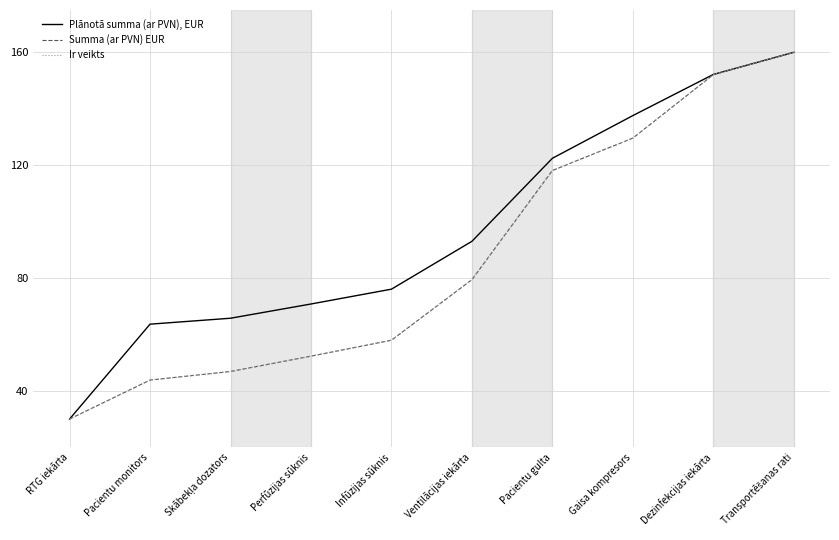

At which label is Ir veikts closest to 95?

Ventilācijas iekārta